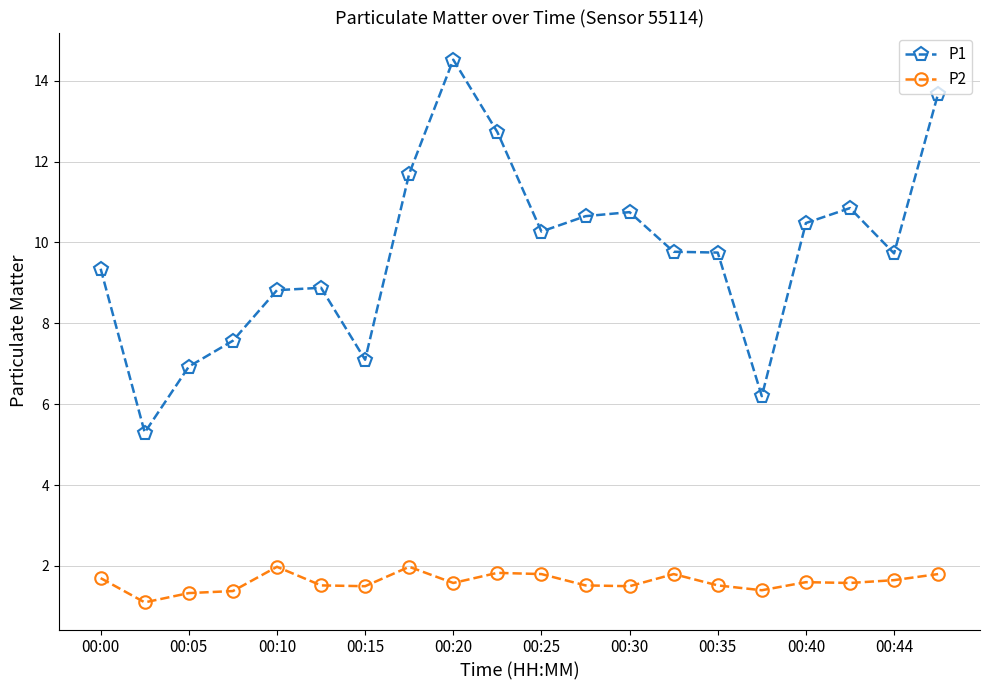

Which series has the largest total across all categories?

P1